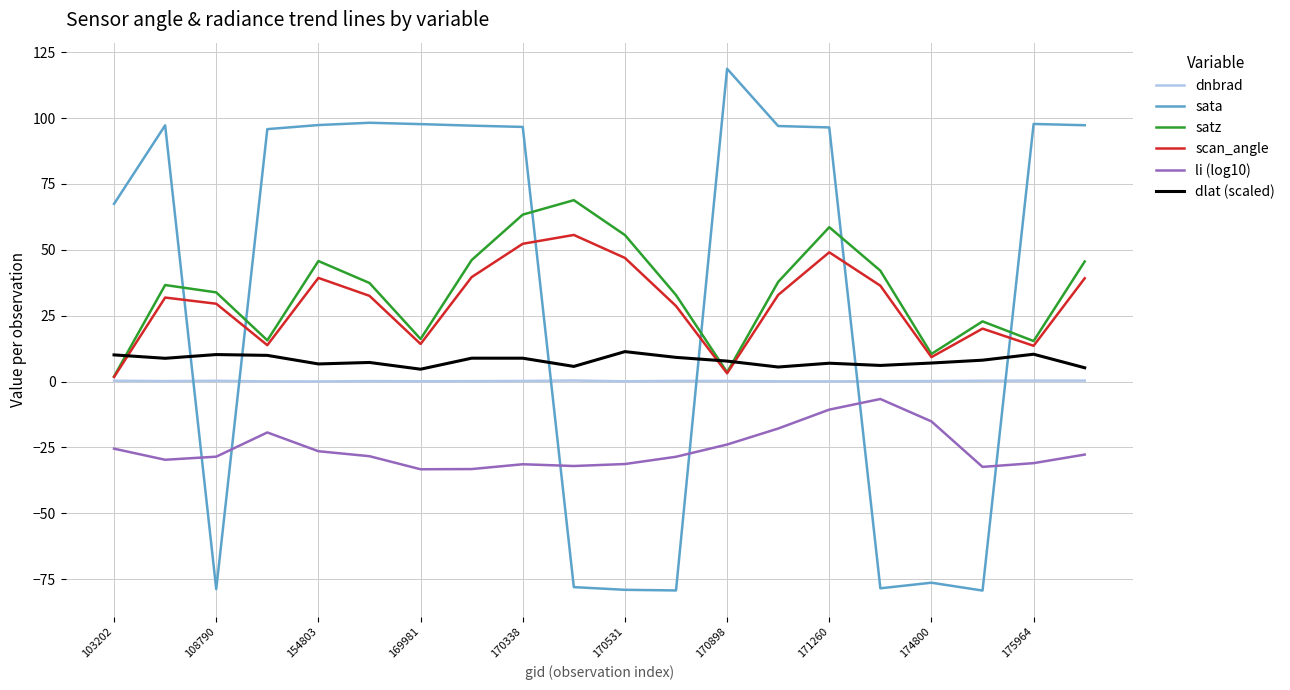

Which series has the largest range (max minus min)?

sata